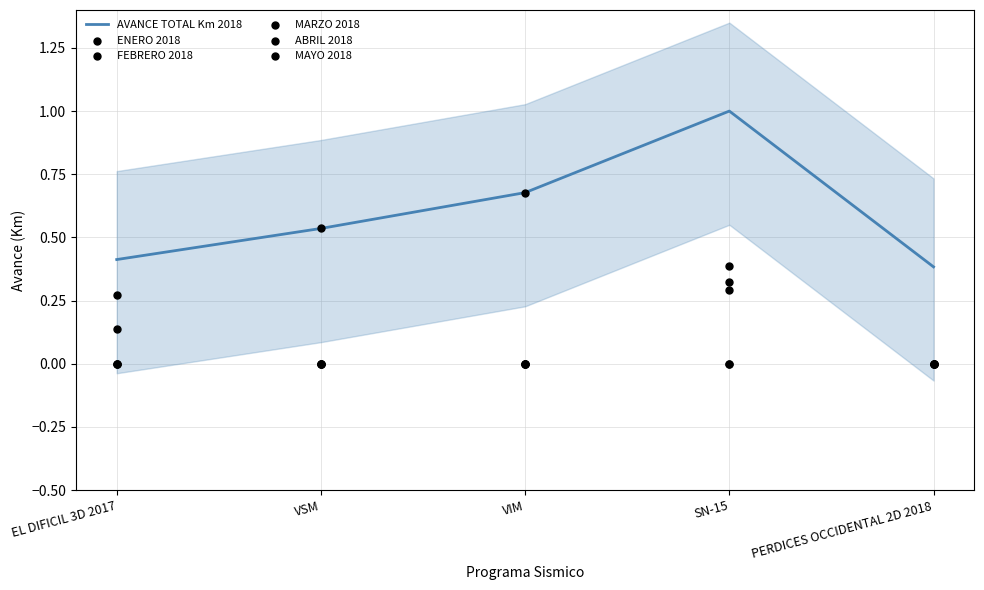

Which series has the largest Y range (max minus min)?

ENERO 2018